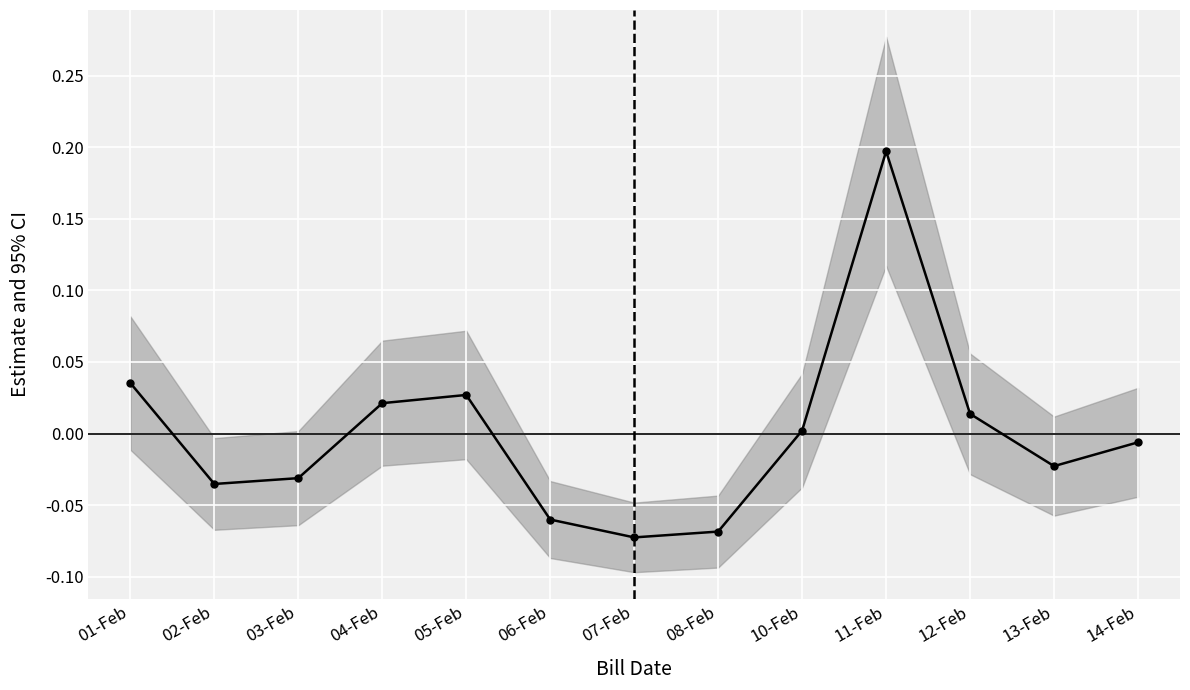

What is the difference between the maximum and second lowest values?

0.3